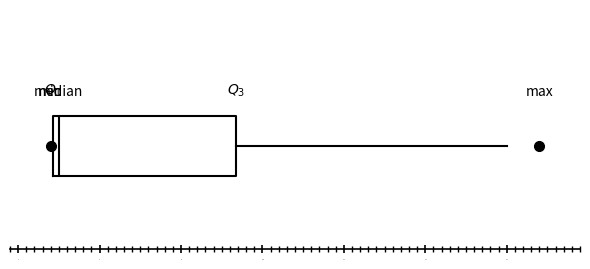

Where does the right whisker of the box end on the x-axis? The values are not printed on the chart, so give them approximately, as read against the axis.

13.0